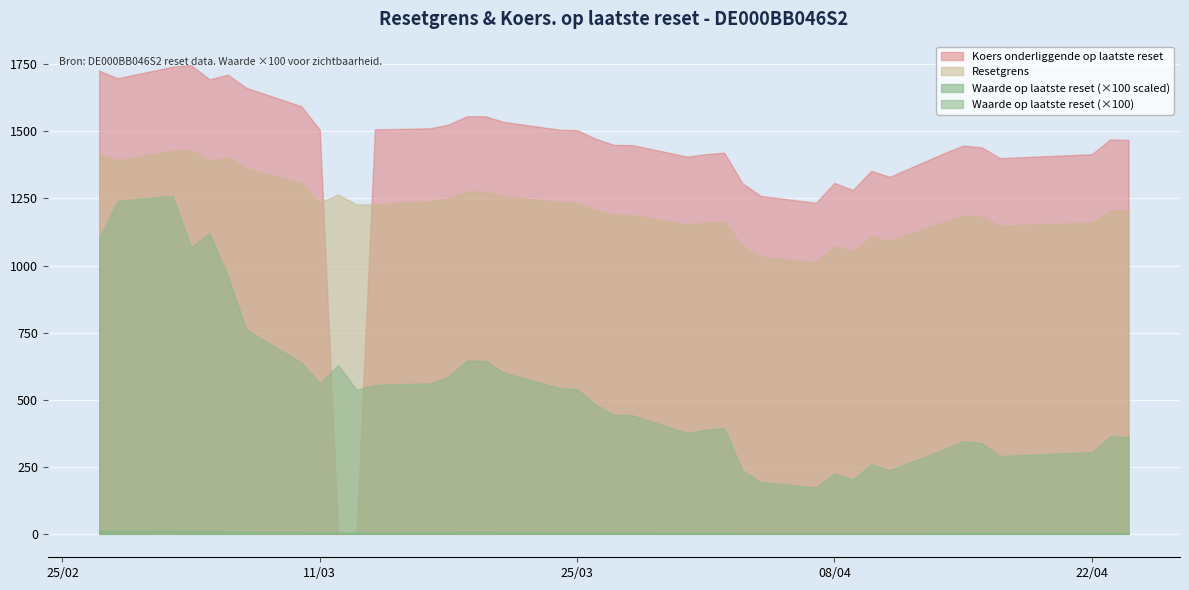

Which series has the widest spread of values?

Koers onderliggende op laatste reset